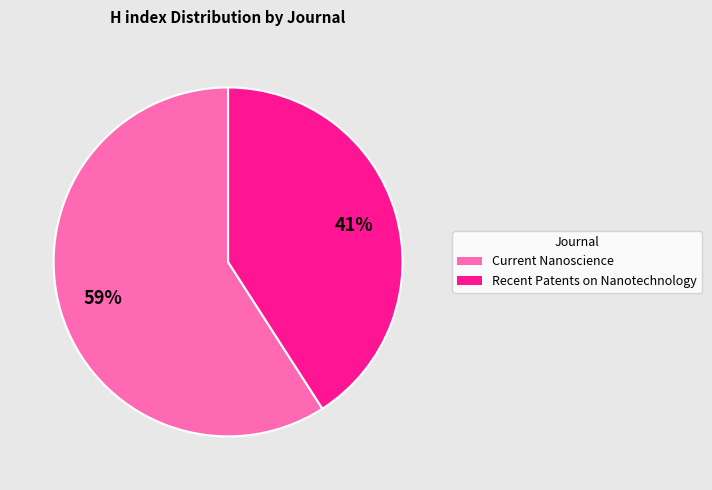

To the nearest percent, what is the difference between the largest and smallest slice percentages?

18%